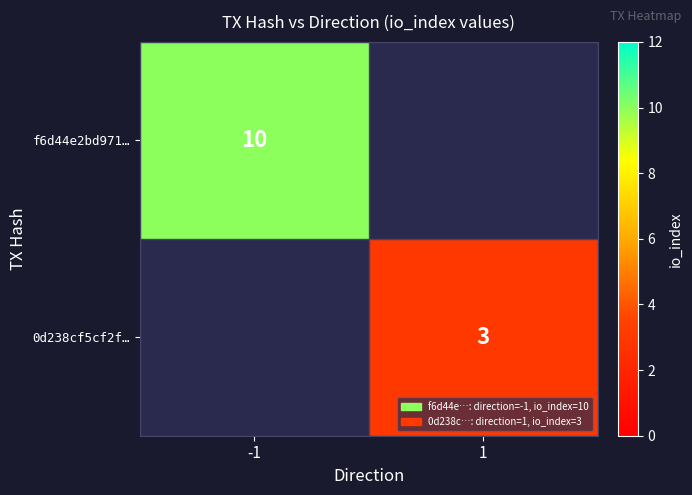

The value of f6d44e2bd971… at -1 is 10. True or false?

True